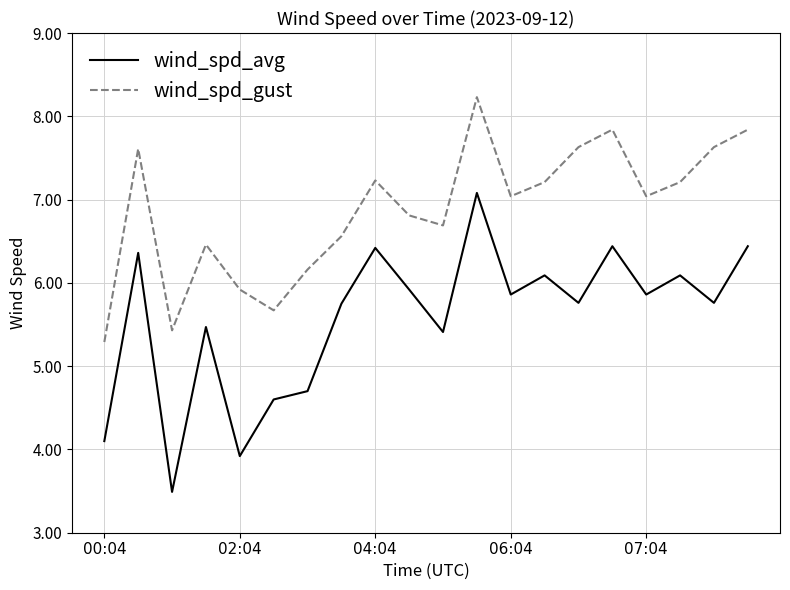

Reading right to left, transcribe all the data shown in this chart.

wind_spd_avg: 6.4	5.8	6.1	5.9	6.4	5.8	6.1	5.9	7.1	5.4	5.9	6.4	5.8	4.7	4.6	3.9	5.5	3.5	6.4	4.1
wind_spd_gust: 7.8	7.6	7.2	7.0	7.8	7.6	7.2	7.0	8.2	6.7	6.8	7.2	6.6	6.2	5.7	5.9	6.5	5.4	7.6	5.3